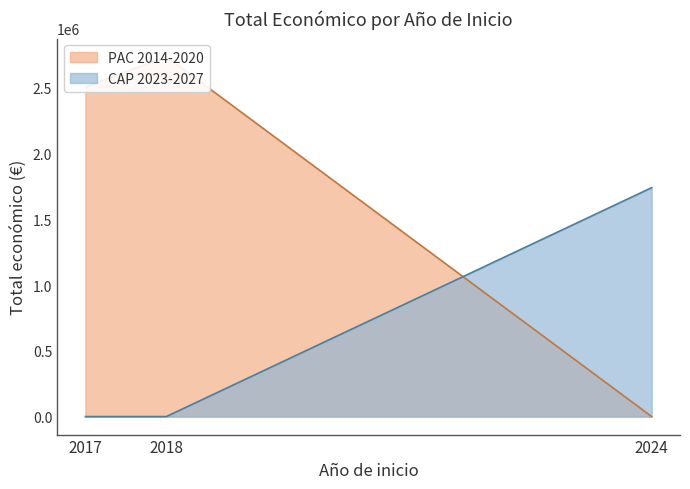

The value of CAP 2023-2027 at 2017 (PISTACIA) is 0. True or false?

True